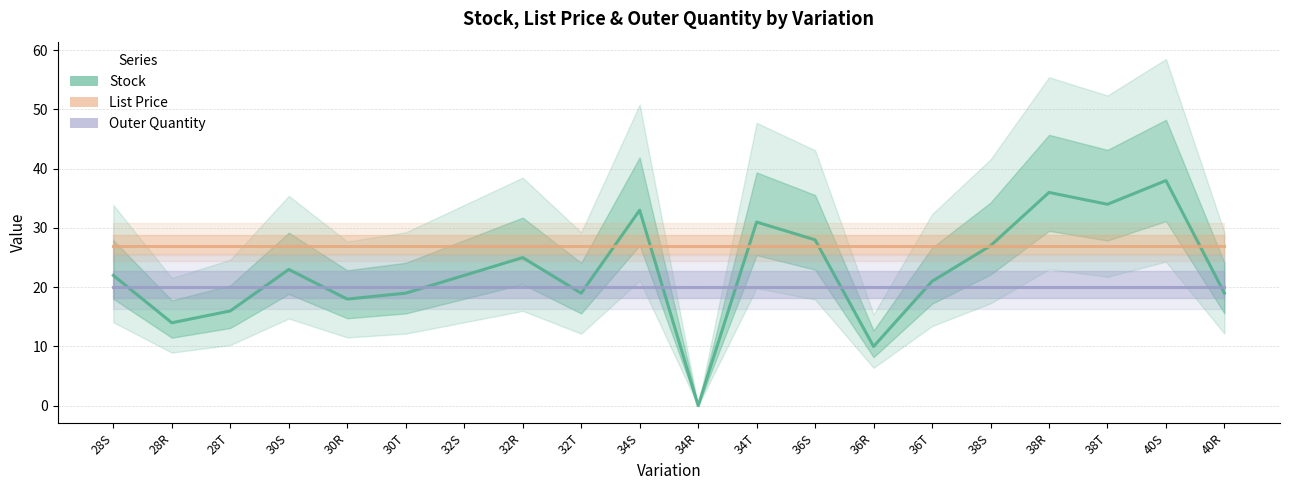

Reading left to right, transcribe all the data shown in this chart.

Stock: 22.0	14.0	16.0	23.0	18.0	19.0	22.0	25.0	19.0	33.0	0.0	31.0	28.0	10.0	21.0	27.0	36.0	34.0	38.0	19.0
List Price: 26.9	26.9	26.9	26.9	26.9	26.9	26.9	26.9	26.9	26.9	26.9	26.9	26.9	26.9	26.9	26.9	26.9	26.9	26.9	26.9
Outer Quantity: 20.0	20.0	20.0	20.0	20.0	20.0	20.0	20.0	20.0	20.0	20.0	20.0	20.0	20.0	20.0	20.0	20.0	20.0	20.0	20.0